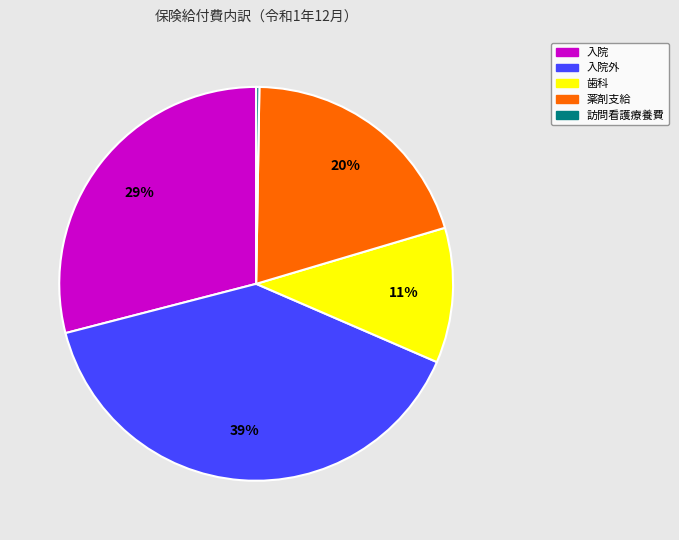

To the nearest percent, what is the average slice percentage?

20%